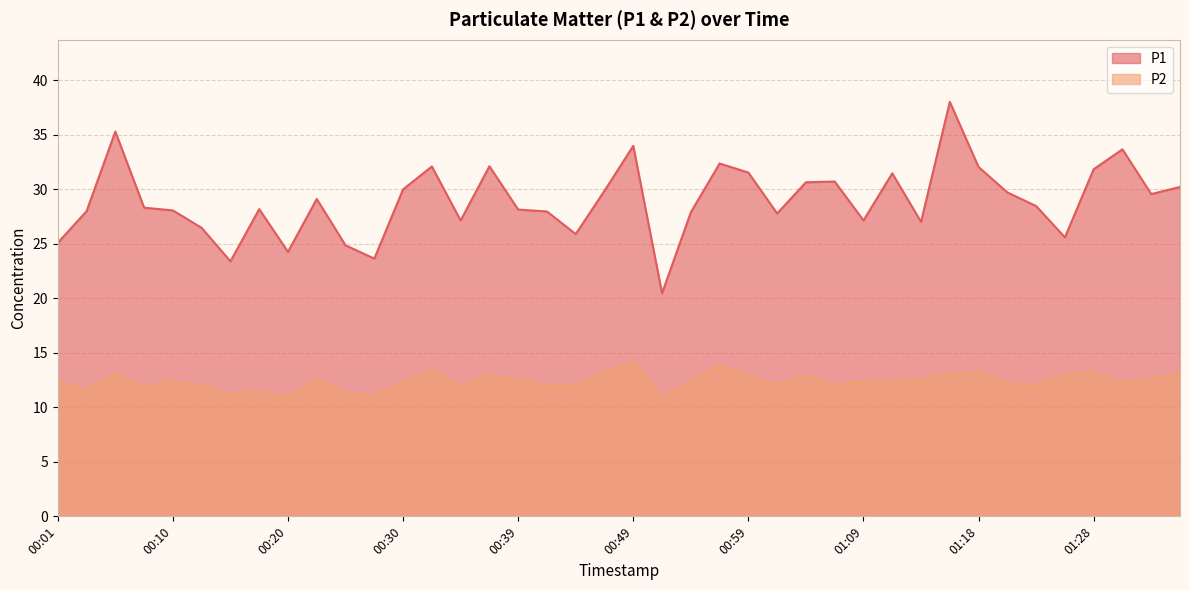

True or false: P2 and P1 intersect in this chart.

False